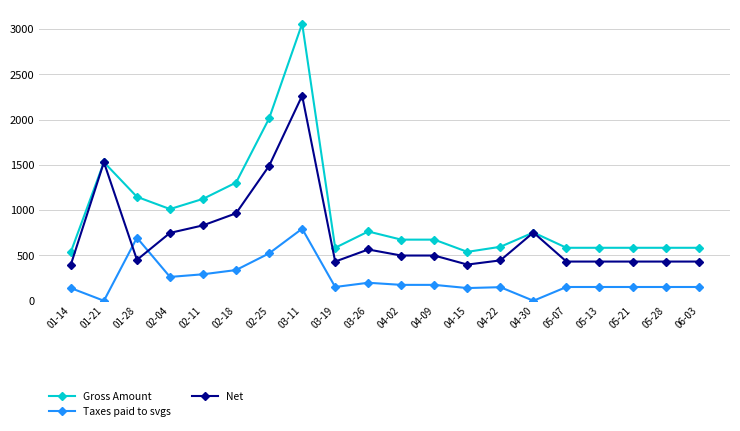

True or false: Taxes paid to svgs and Gross Amount intersect in this chart.

False